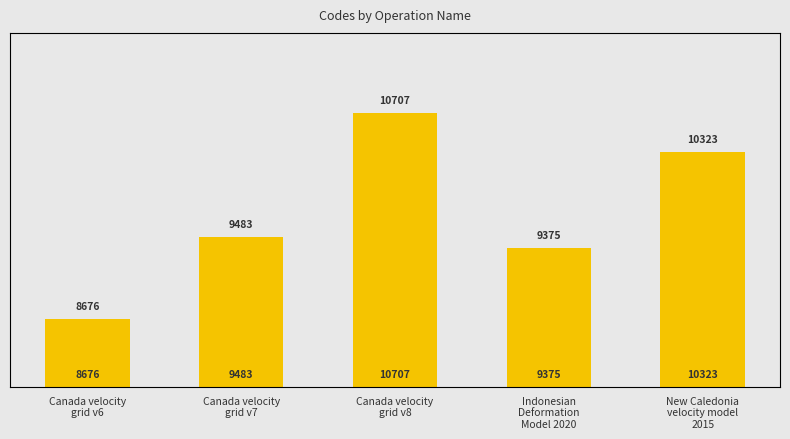

Which has a higher value, Canada velocity
grid v6 or Canada velocity
grid v7?

Canada velocity
grid v7